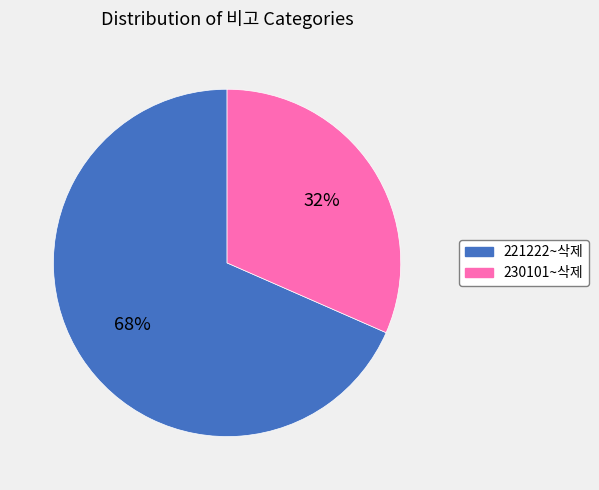

Combined, do 230101~삭제 and 221222~삭제 account for over 50%?

Yes